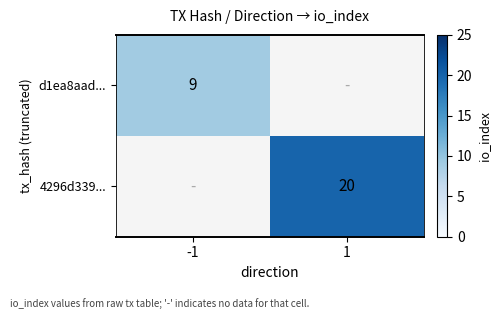

The d1ea8aad... series shows 9 at -1. True or false?

True